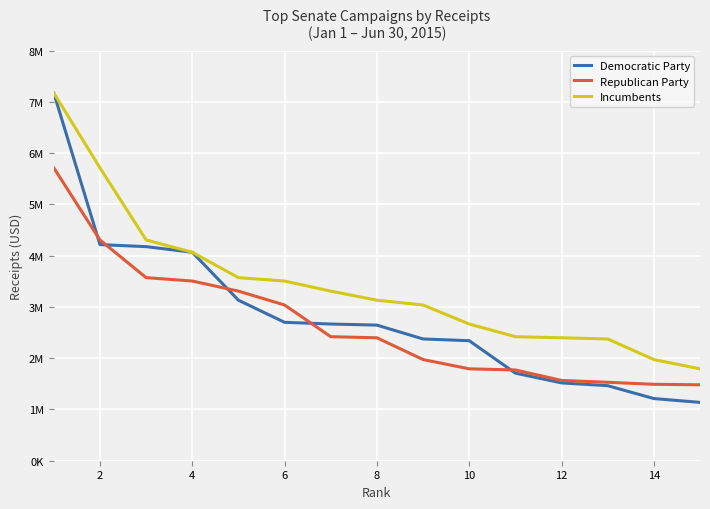

Reading left to right, what are all the values shown in this chart?

Democratic Party: 7176637.0	4217142.0	4177541.0	4068006.0	3132372.0	2700992.0	2667462.0	2646232.0	2376125.0	2341968.0	1709075.0	1518667.0	1464320.0	1212818.0	1138535.0
Republican Party: 5715598.2	4308362.0	3572777.0	3506554.0	3309868.0	3038819.0	2420276.0	2399205.0	1974346.0	1792945.0	1771216.0	1566912.0	1530858.0	1491335.0	1481665.0
Incumbents: 7176637.0	5715598.2	4308362.0	4068006.0	3572777.0	3506554.0	3309868.0	3132372.0	3038819.0	2667462.0	2420276.0	2399205.0	2376125.0	1974346.0	1792945.0